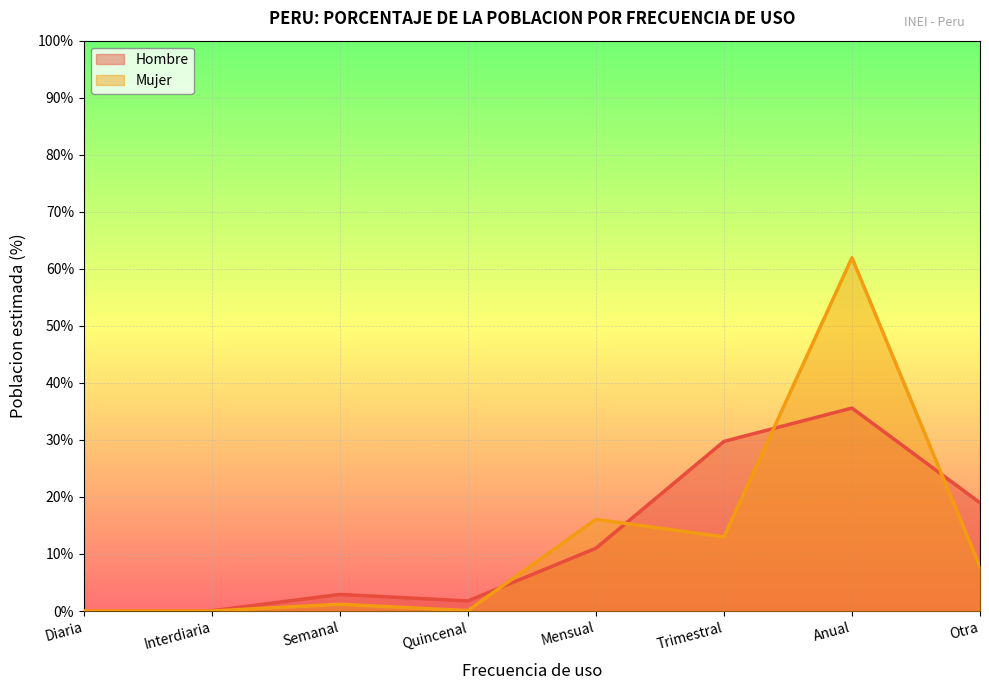

At which label is Hombre closest to 17?

Otra